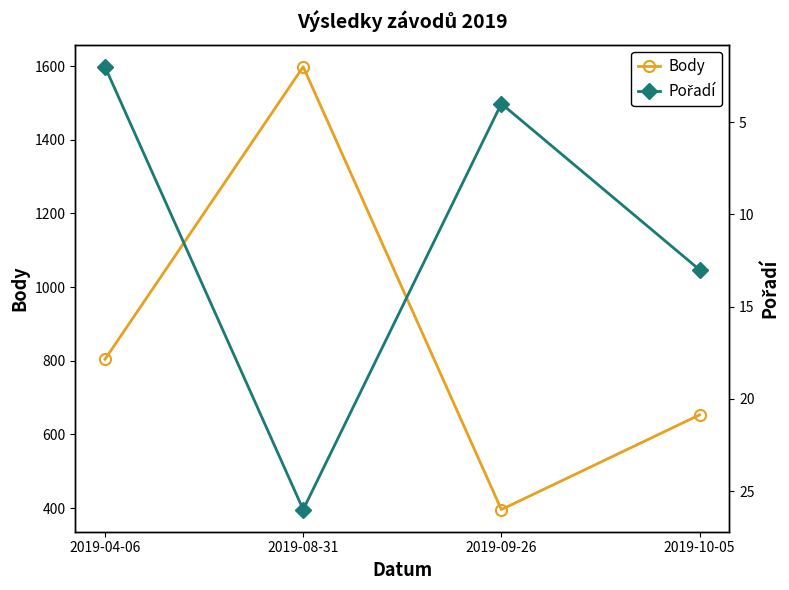

True or false: Pořadí has more than 2 interior local peaks.

False